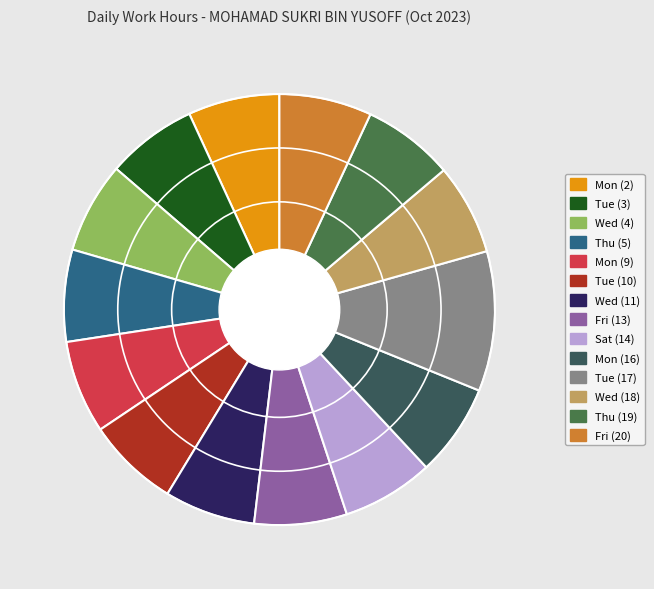

Is it true that Tue (10) is 13% of the pie?

False